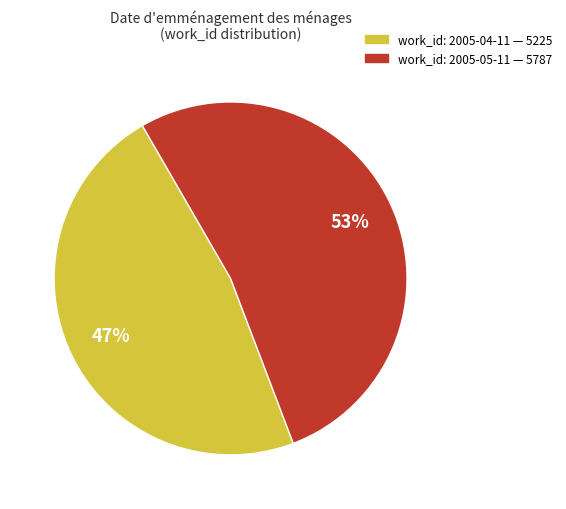

Does any single category account for the majority?

Yes